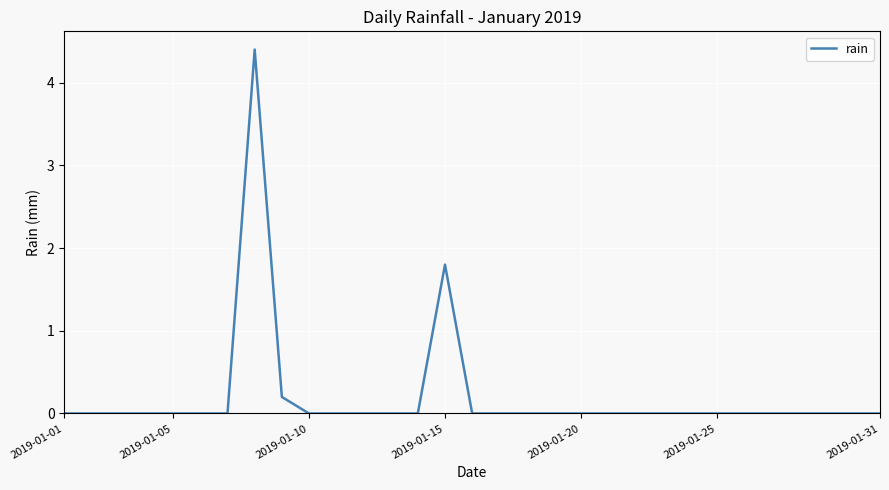

What is the maximum value shown in the chart?

4.4